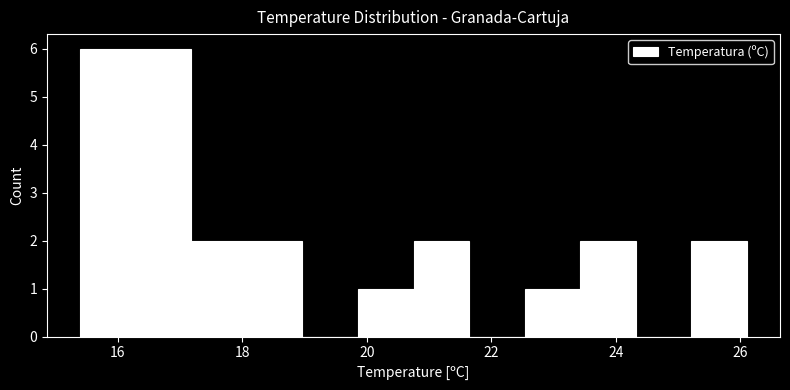

What is the height of the bar covering 16.2 to 17.2 on the x-axis? Neither the bar edges nor the heights are printed on the chart, so give them approximately, as read against the axes.

6